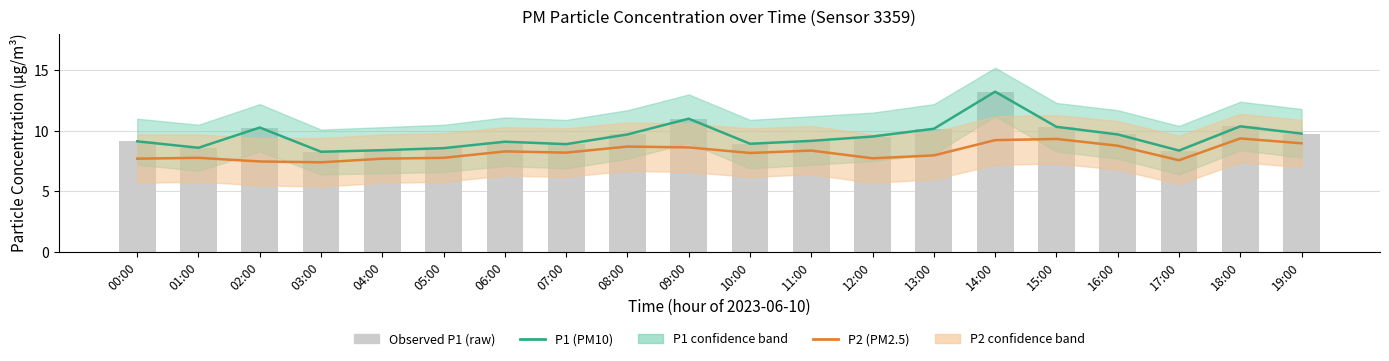

Which category has the highest value across all series?

14:00